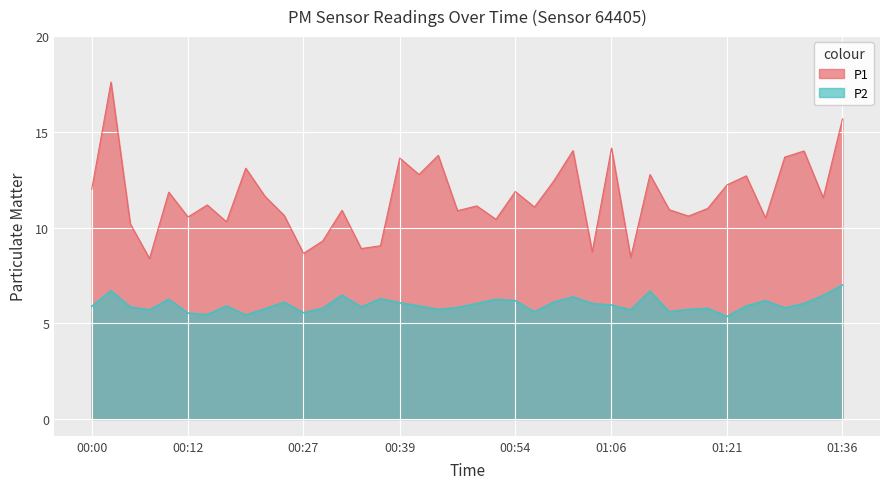

True or false: P2 and P1 cross at least once.

False